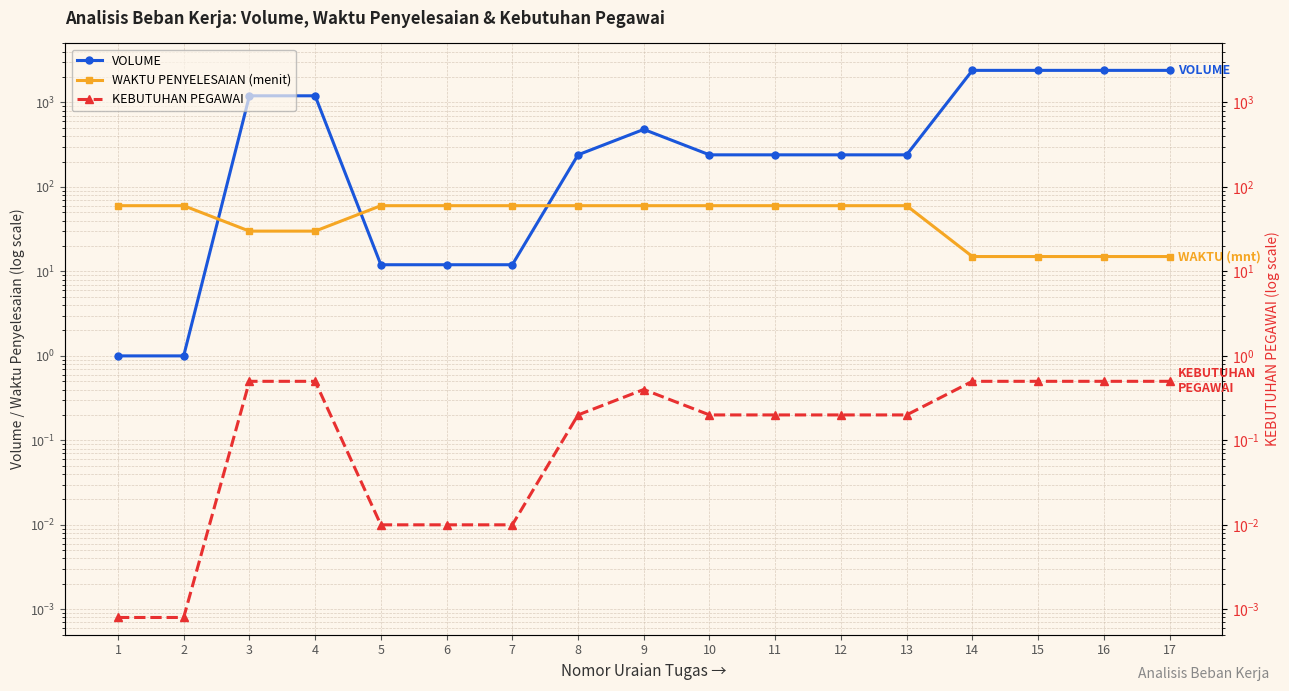

Which series changed the most between 3 and 14?

VOLUME